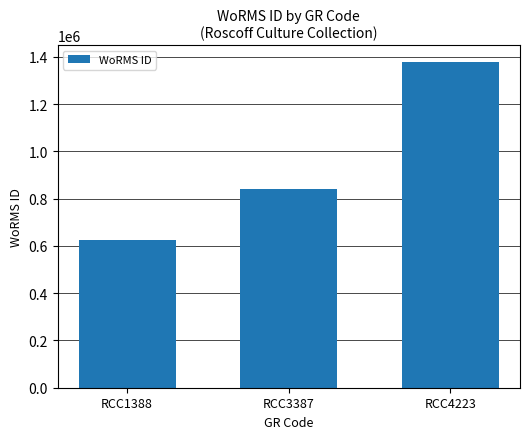

What value does the data have at RCC4223?

1380402